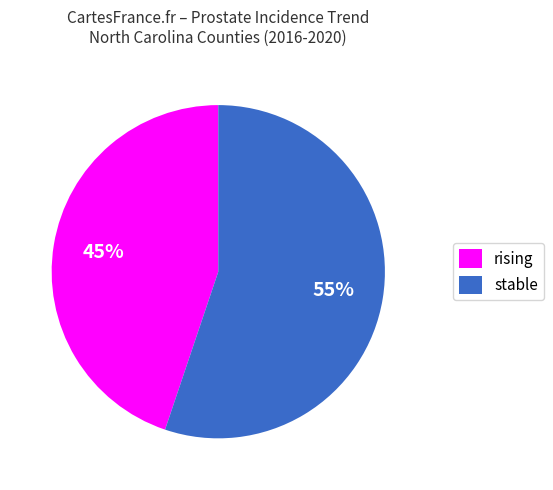

Is it true that rising is 45% of the pie?

True